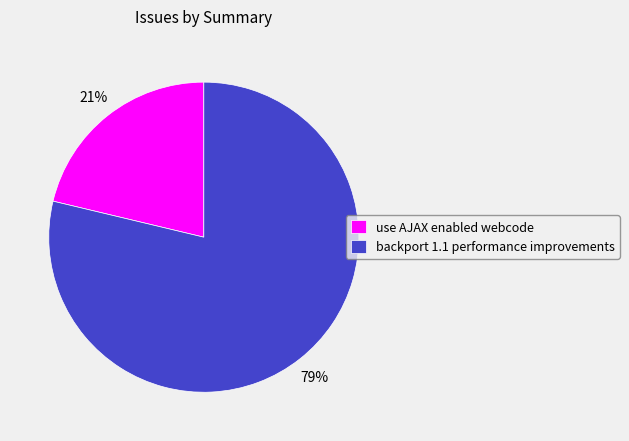

Which category accounts for the majority?

backport 1.1 performance improvements